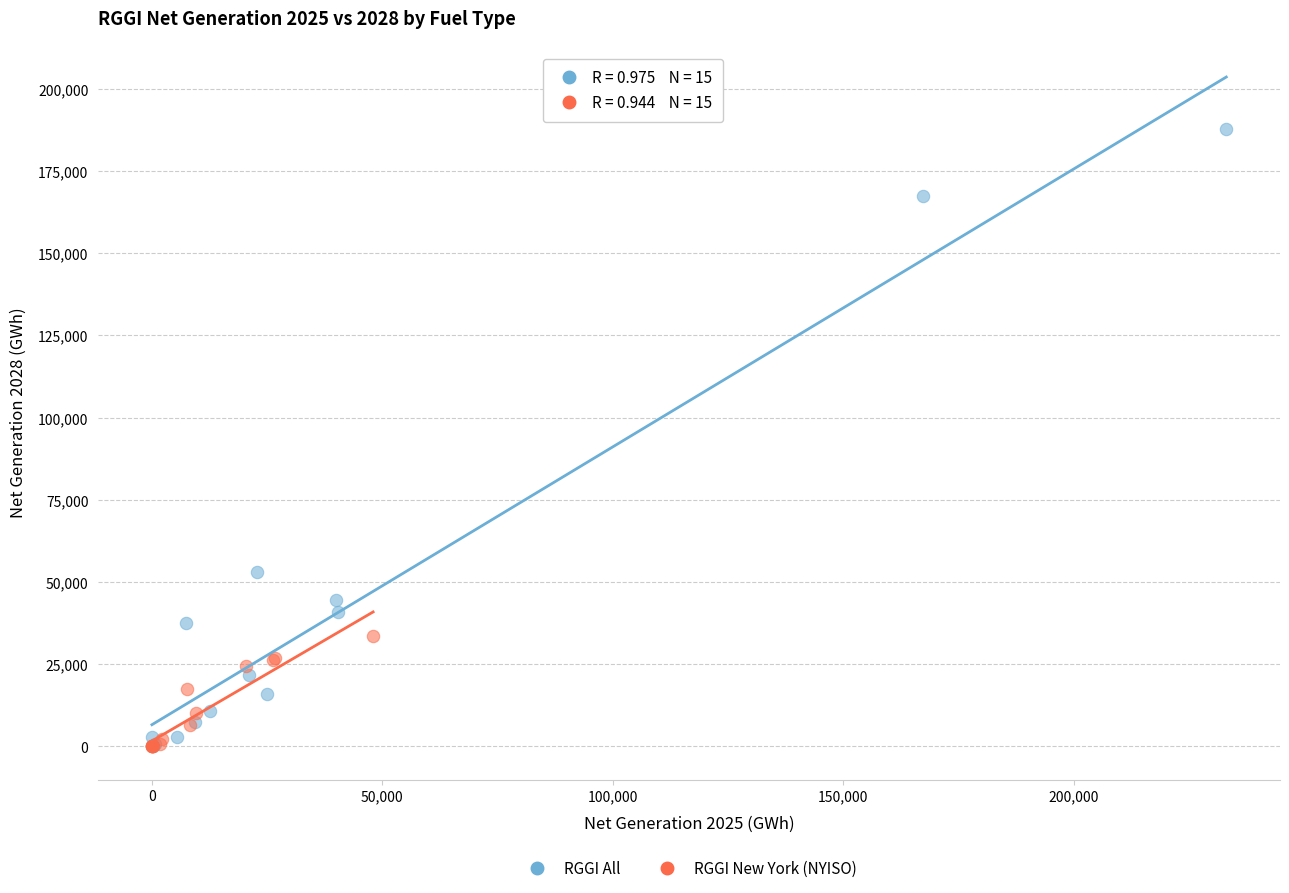

Which series reaches the maximum Y coordinate?

RGGI All